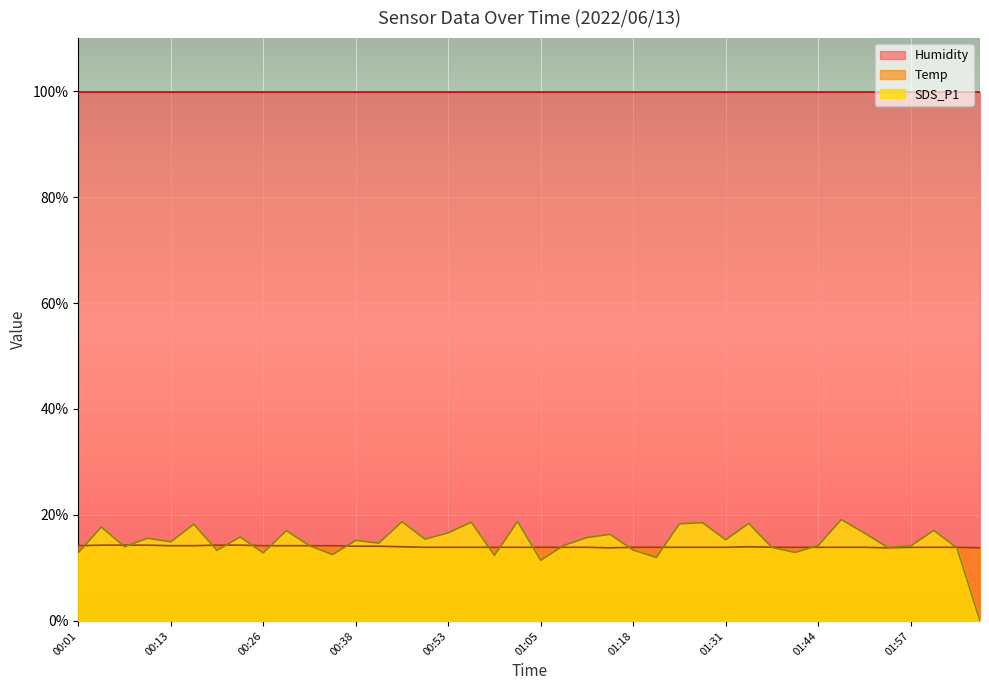

The Temp series shows 23.8 at 00:13. True or false?

False